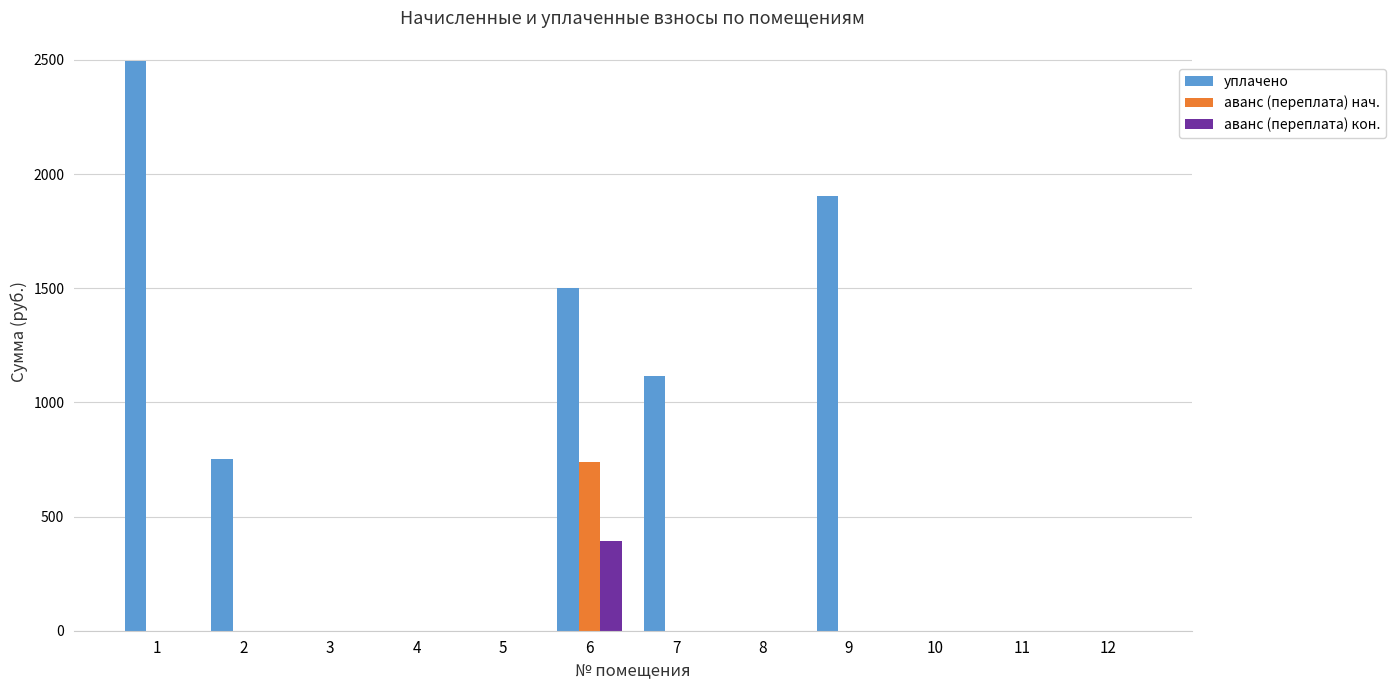

Count the number of categories in the chart.

12